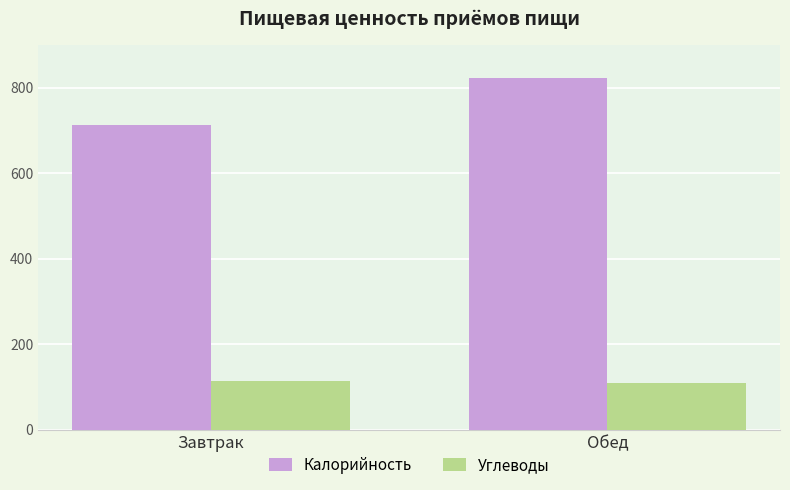

Which series has the widest spread of values?

Калорийность